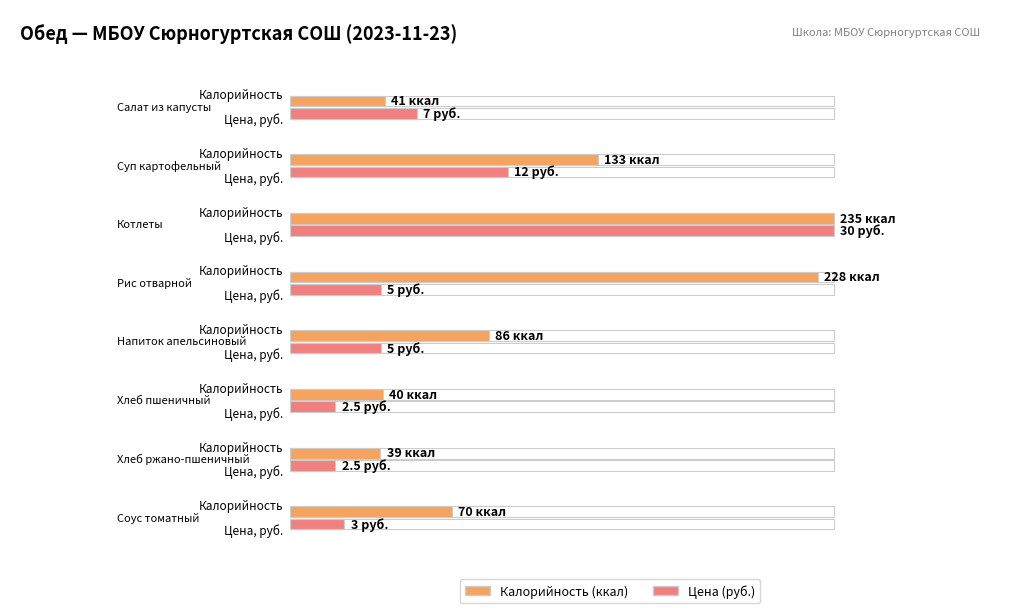

Which series has the largest total across all categories?

Калорийность